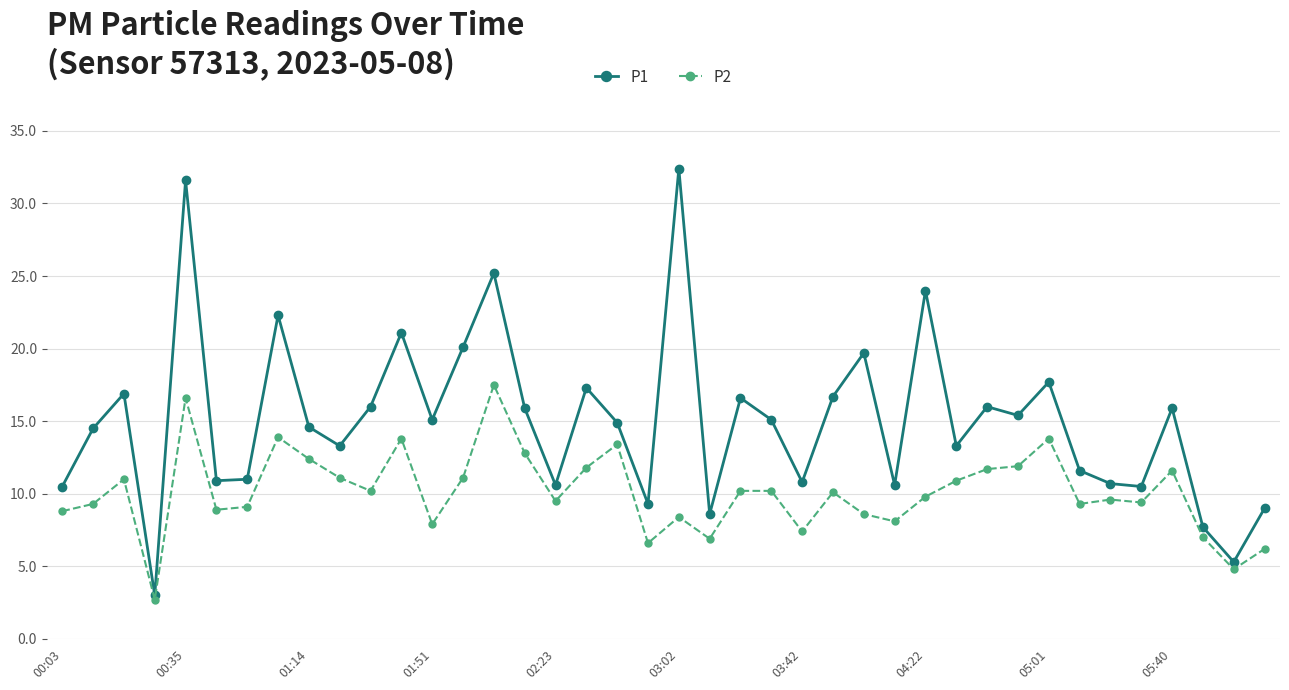

True or false: P1 has more than 1 points higher than both neighbors.

True